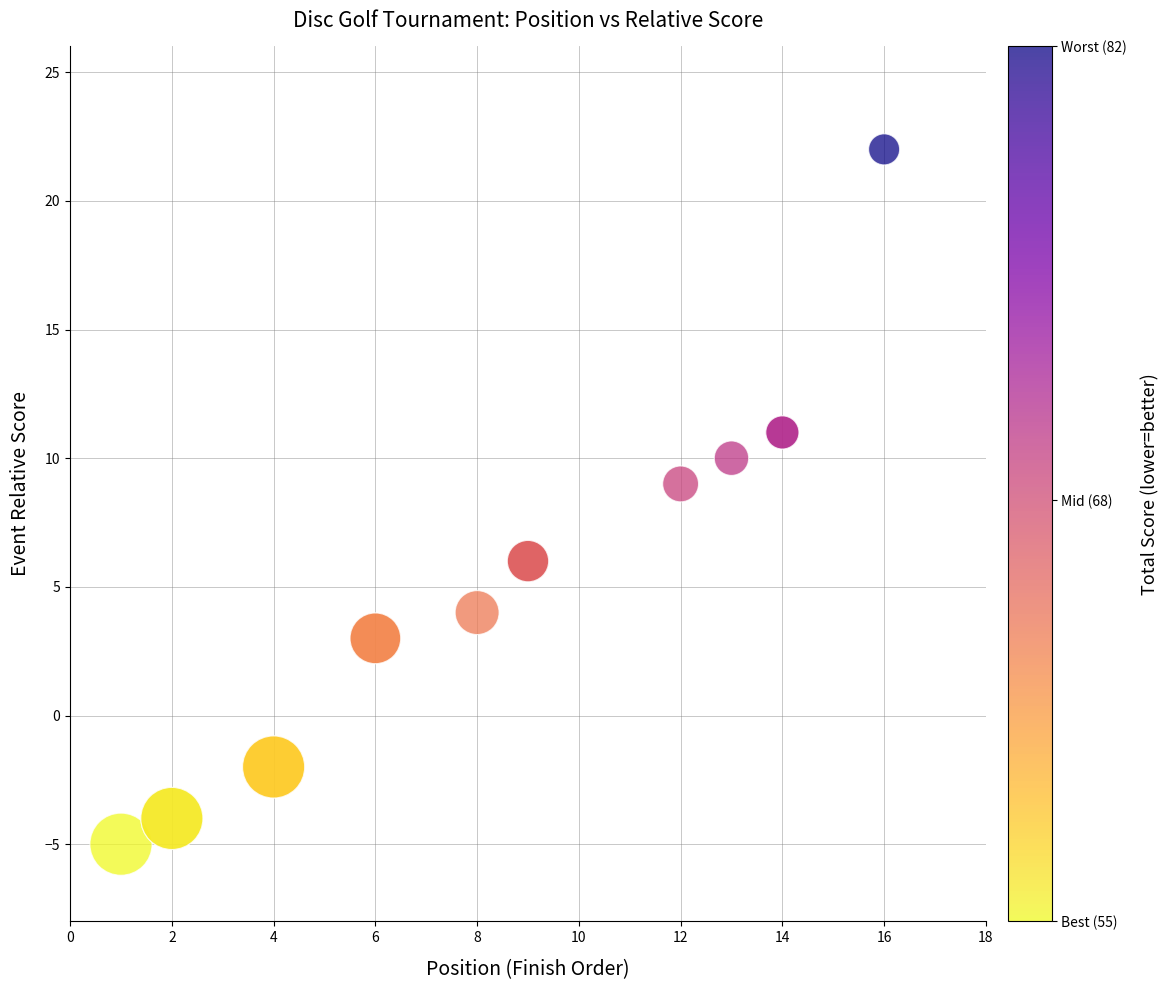

What Y value in the scatter plot is closest to 8?

9